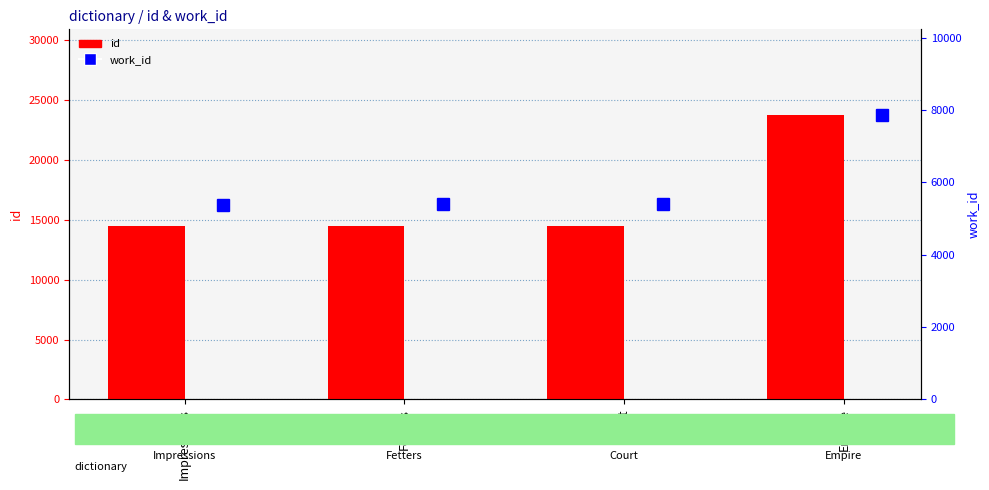

The value of id at Impressions is 24144. True or false?

False